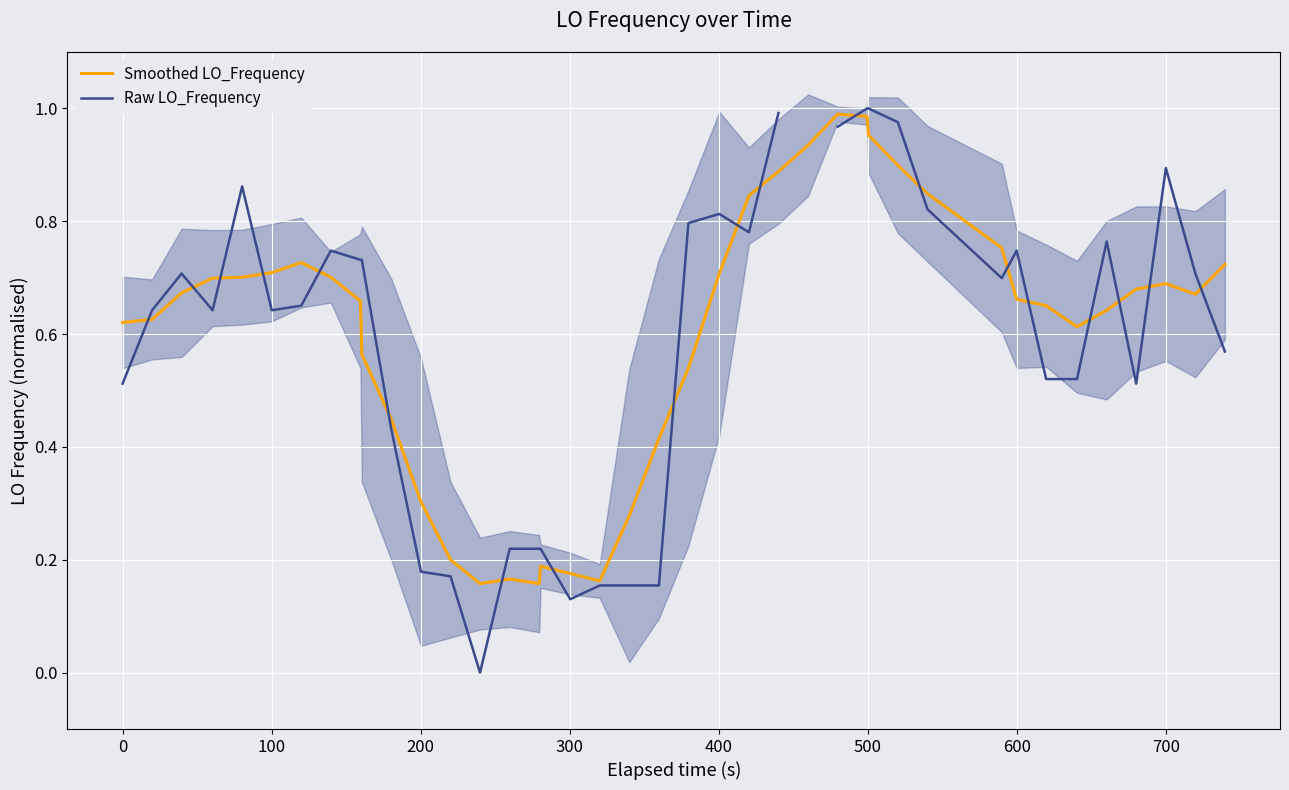

Which series ends up on top after the final intersection of Smoothed LO_Frequency and Raw LO_Frequency?

Smoothed LO_Frequency